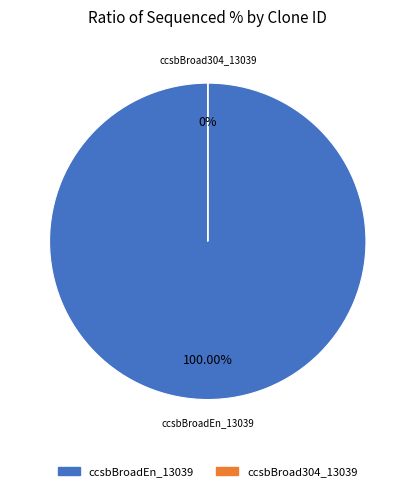

Which has a higher value, ccsbBroad304_13039 or ccsbBroadEn_13039?

ccsbBroadEn_13039